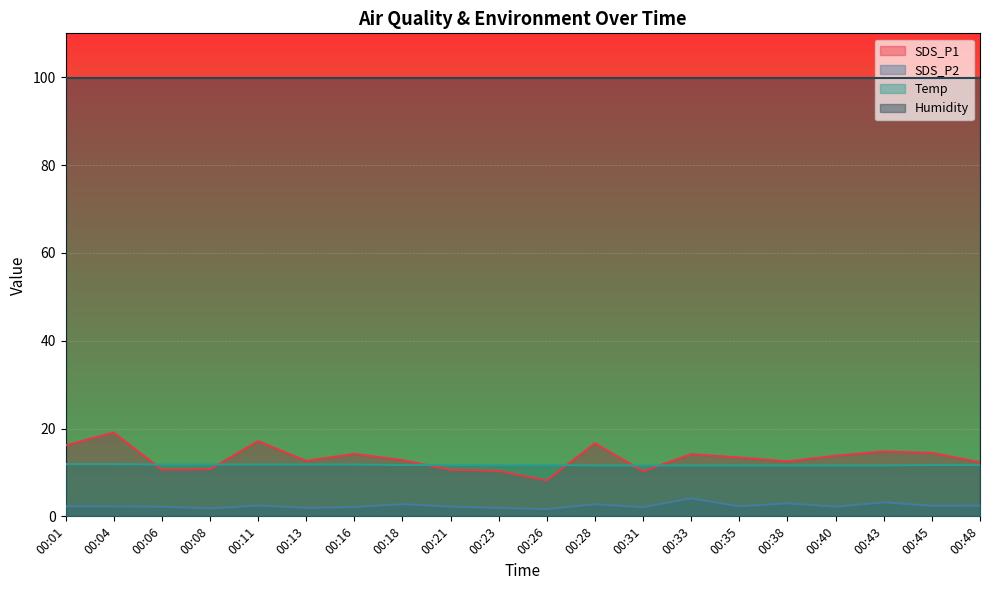

Does the chart display data point markers on the line(s)?

No